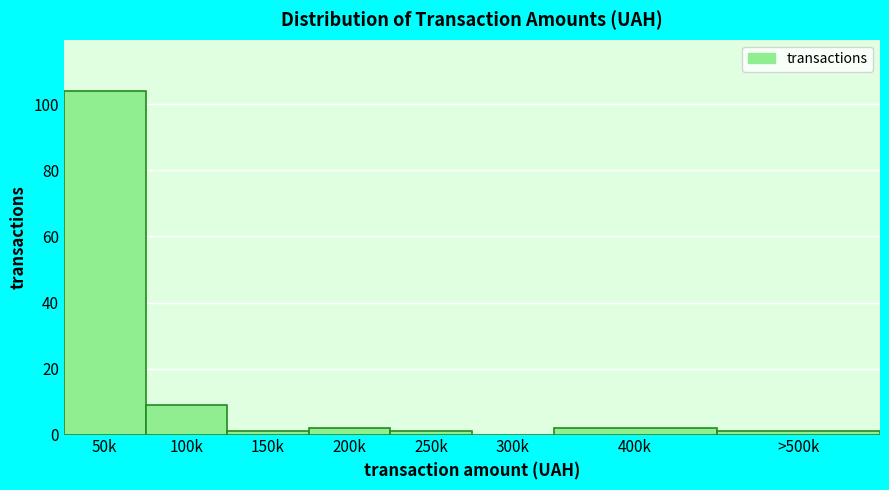

Reading left to right, list all the values displayed in this chart.

50k=104	100k=9	150k=1	200k=2	250k=1	300k=0	400k=2	>500k=1